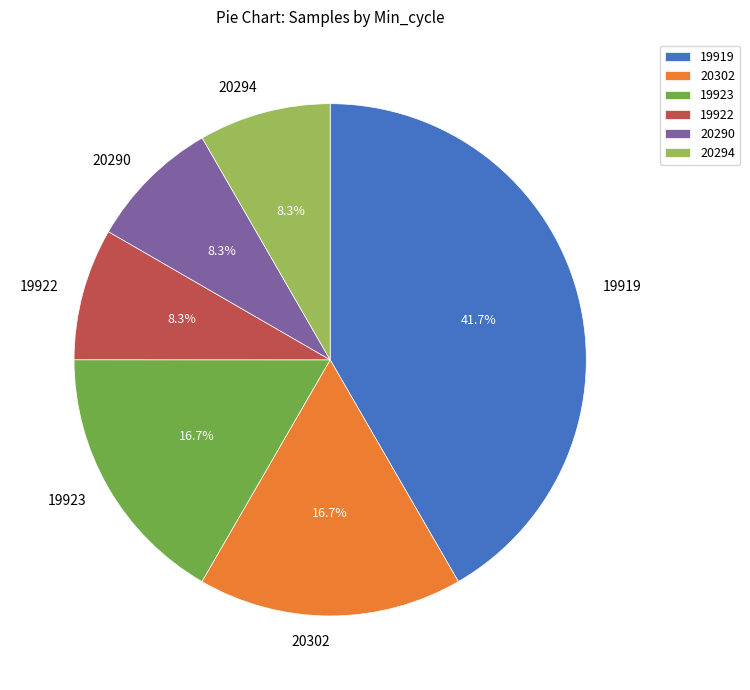

What is the largest slice in the pie chart?

19919